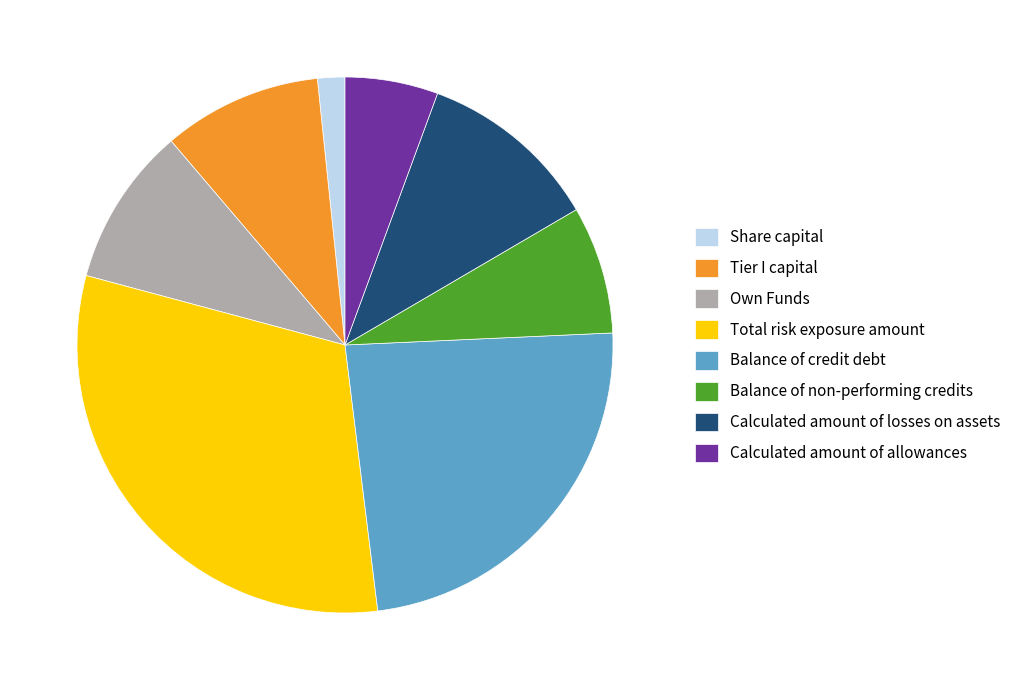

Which has a higher value, Calculated amount of allowances or Balance of credit debt?

Balance of credit debt